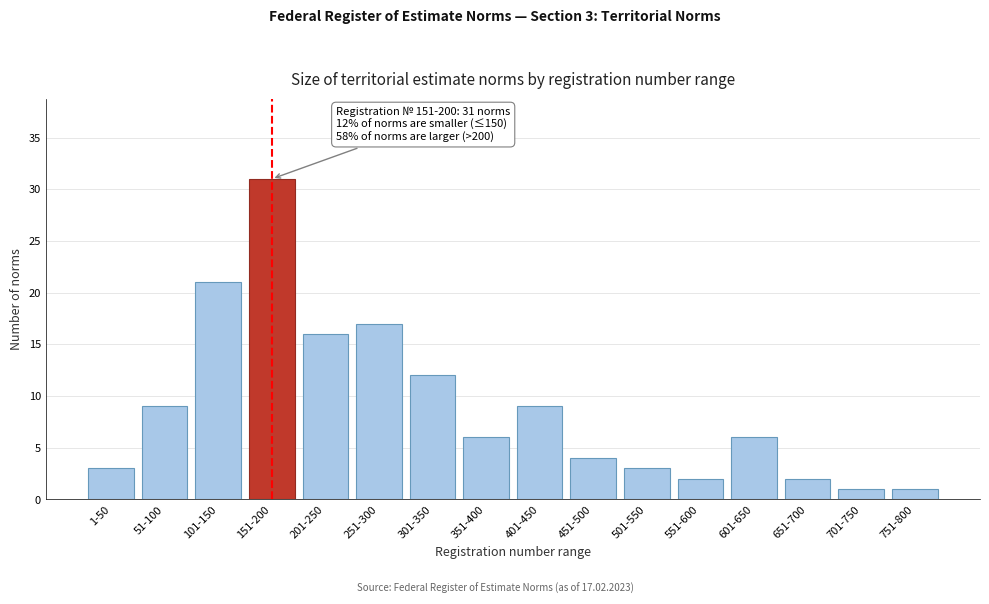

Reading left to right, list all the values displayed in this chart.

3	9	21	31	16	17	12	6	9	4	3	2	6	2	1	1